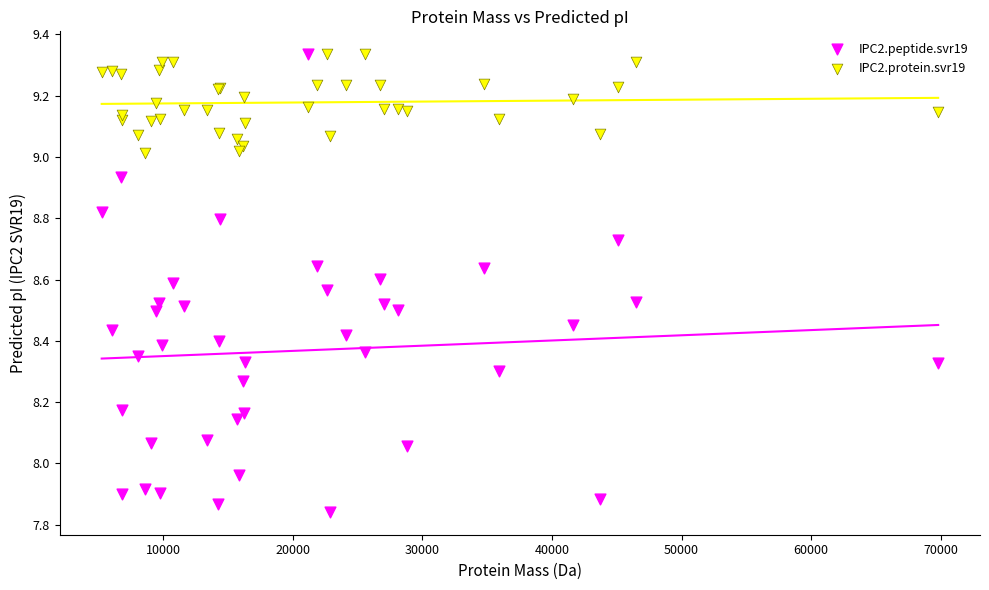

Which series reaches the minimum Y coordinate?

IPC2.peptide.svr19